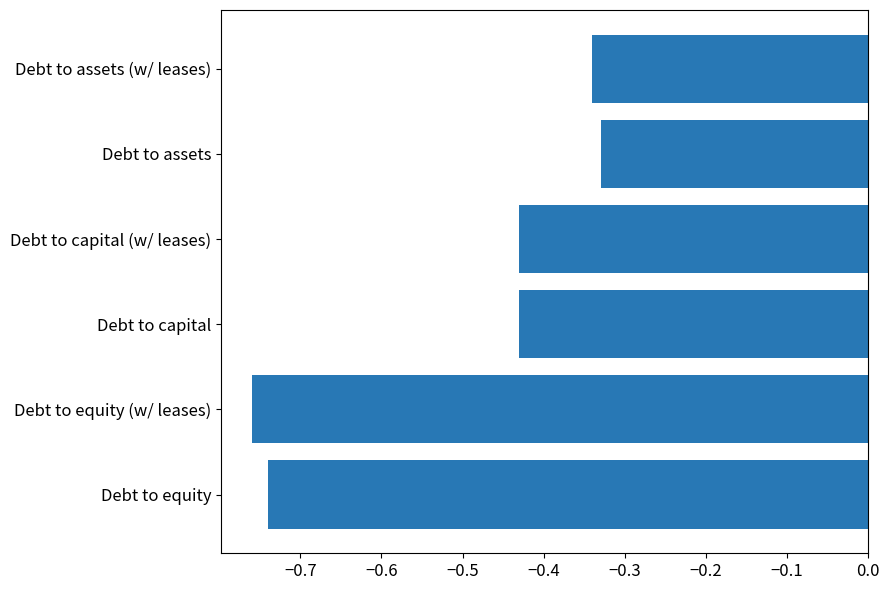

What is the difference between the maximum and second lowest values?

0.4